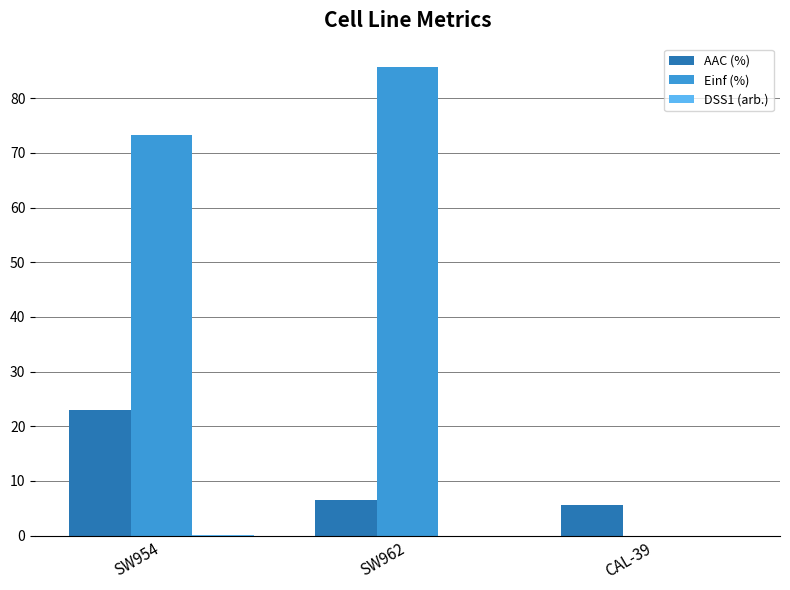

Which series has the largest range (max minus min)?

Einf (%)